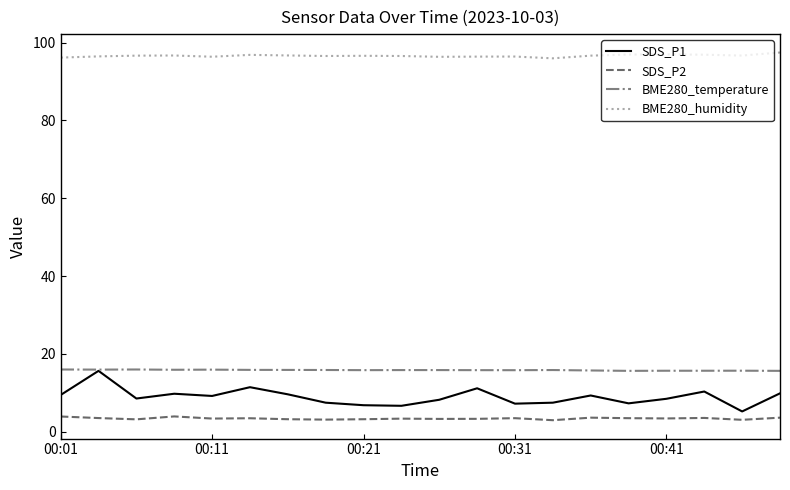

Which series has the largest total across all categories?

BME280_humidity